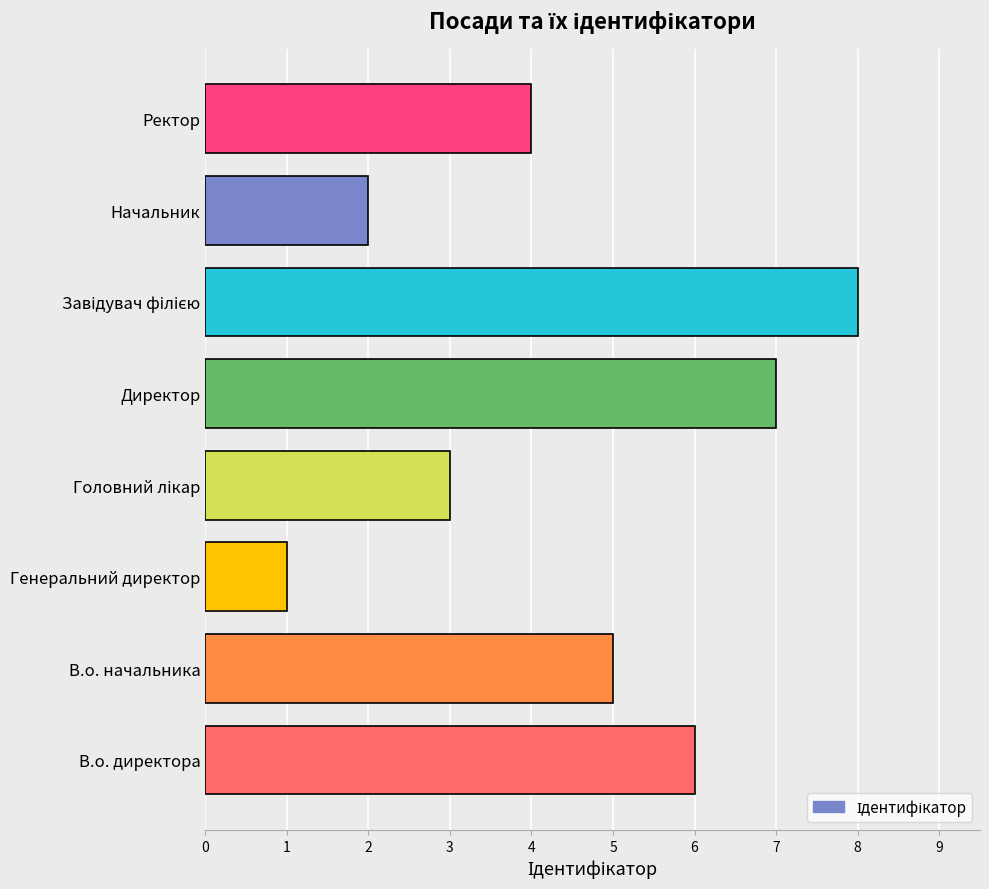

How many categories are shown in the chart?

8